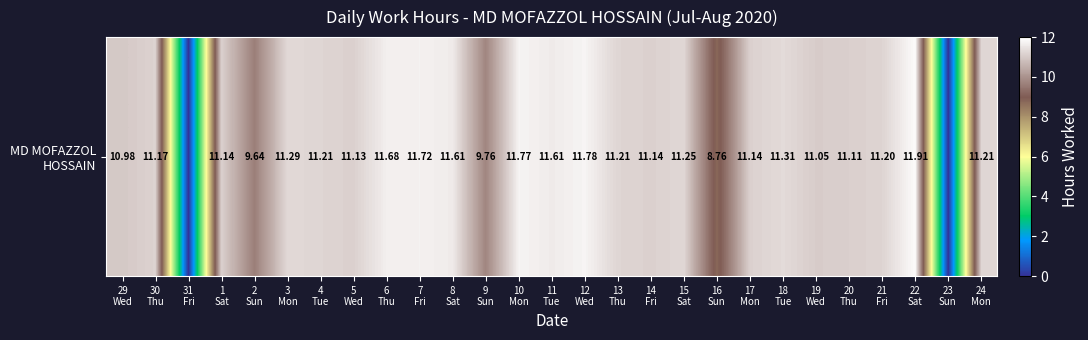

What is the difference between the maximum and minimum values?

11.9